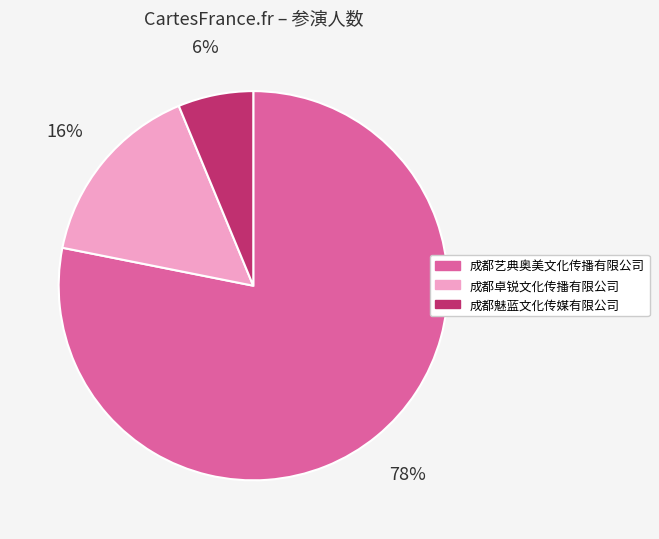

What is the ratio of the value at 成都魅蓝文化传媒有限公司 to the value at 成都艺典奥美文化传播有限公司?

0.1